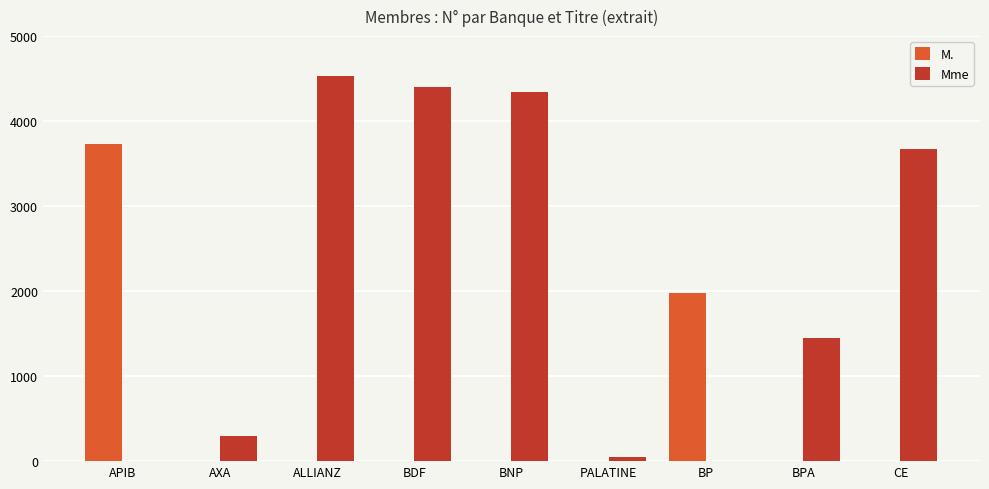

Reading right to left, list all the values displayed in this chart.

M.: CE=0	BPA=0	BP=1978	PALATINE=0	BNP=0	BDF=0	ALLIANZ=0	AXA=0	APIB=3729
Mme: CE=3673	BPA=1448	BP=0	PALATINE=48	BNP=4339	BDF=4403	ALLIANZ=4533	AXA=299	APIB=0